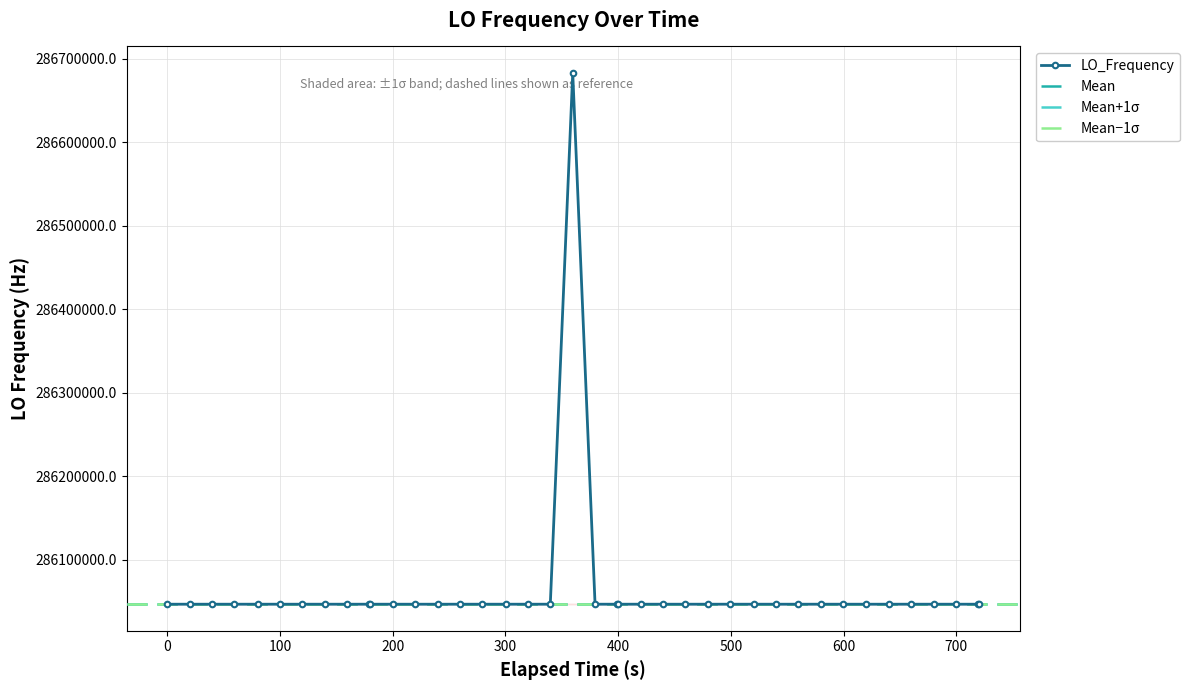

How many lines are shown in the chart?

1